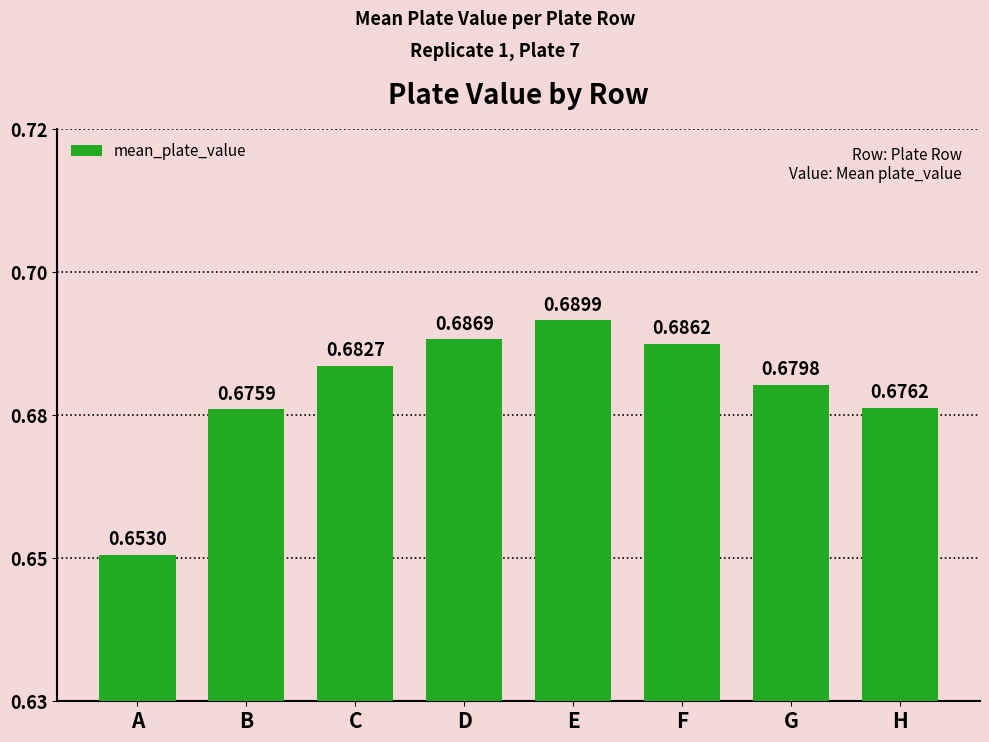

Reading left to right, transcribe all the data shown in this chart.

A=0.7	B=0.7	C=0.7	D=0.7	E=0.7	F=0.7	G=0.7	H=0.7